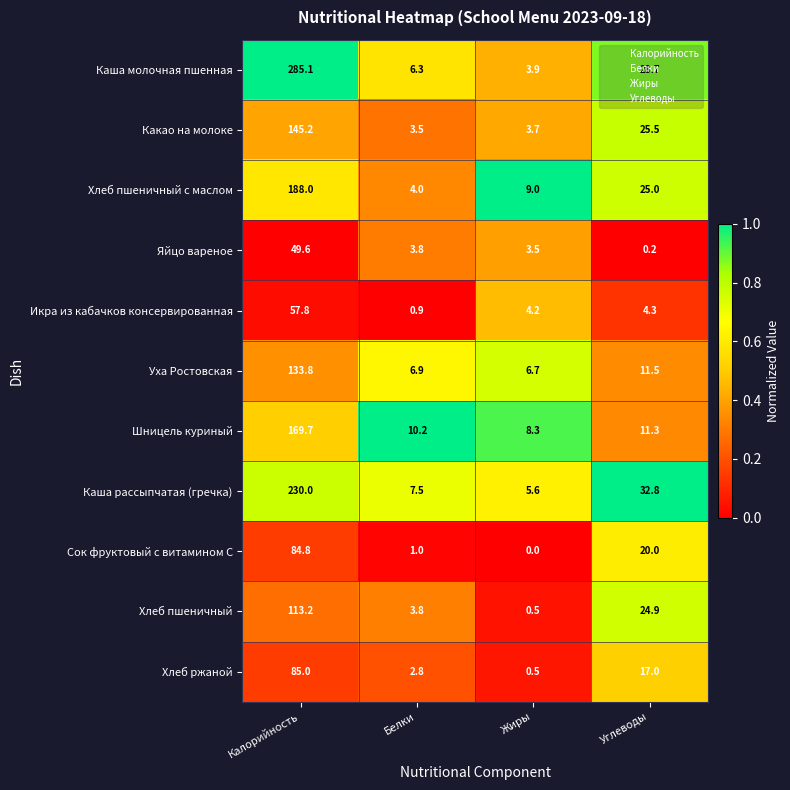

Which series has the widest spread of values?

Каша молочная пшенная